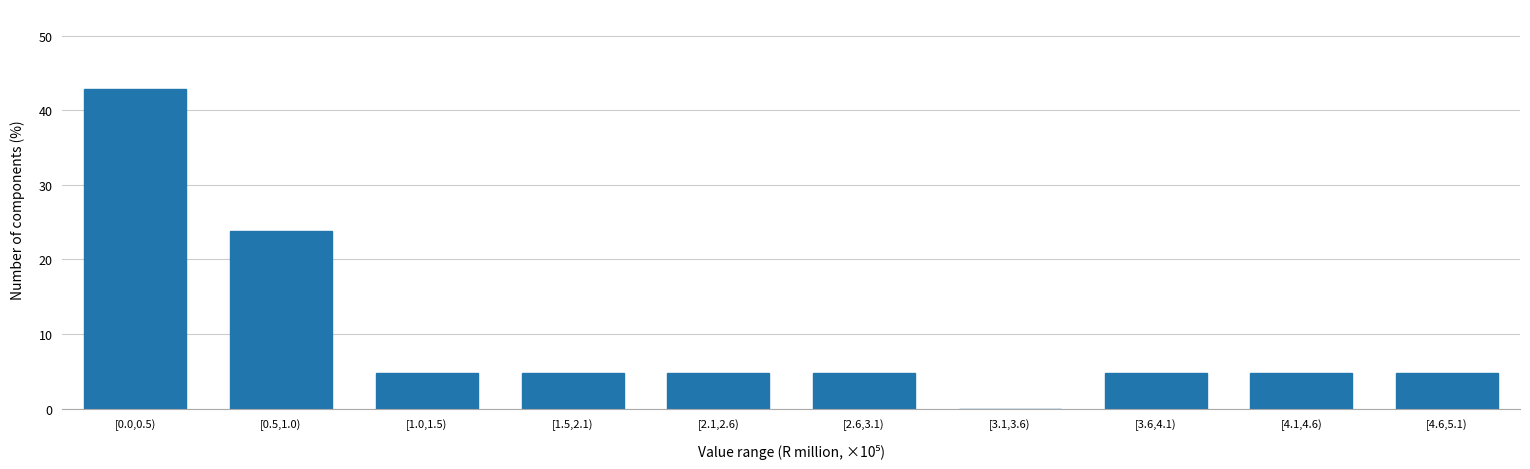

Reading left to right, list all the values displayed in this chart.

[0.0,0.5)=42.9	[0.5,1.0)=23.8	[1.0,1.5)=4.8	[1.5,2.1)=4.8	[2.1,2.6)=4.8	[2.6,3.1)=4.8	[3.1,3.6)=0.0	[3.6,4.1)=4.8	[4.1,4.6)=4.8	[4.6,5.1)=4.8